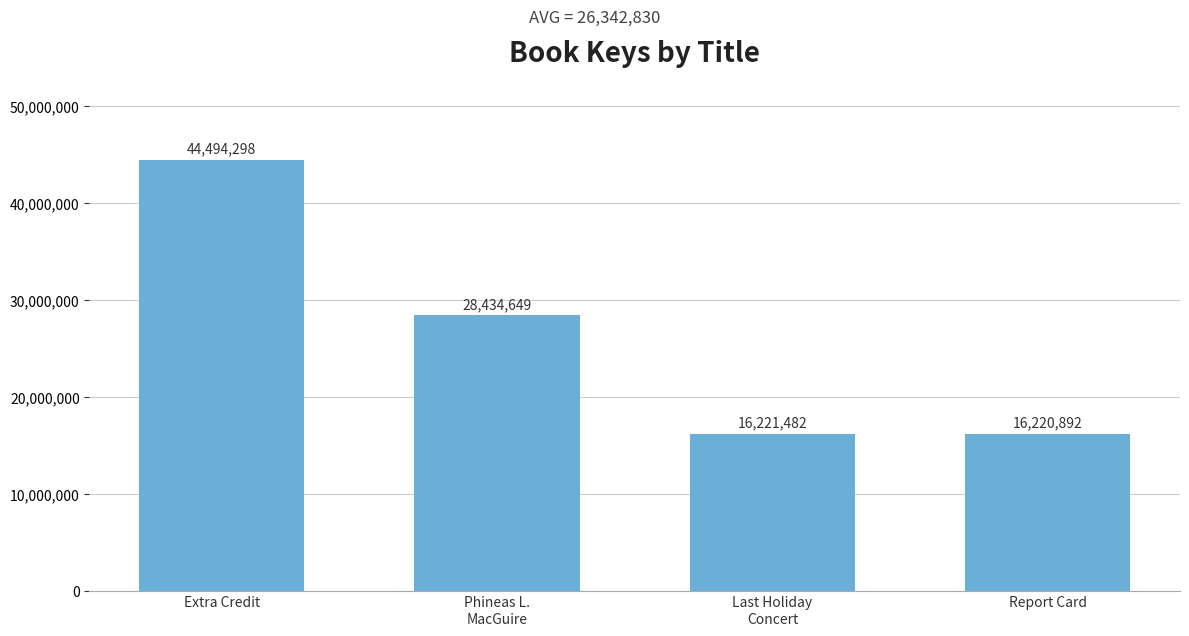

List the labels in order of value, largest first.

Extra Credit, Phineas L.
MacGuire, Last Holiday
Concert, Report Card